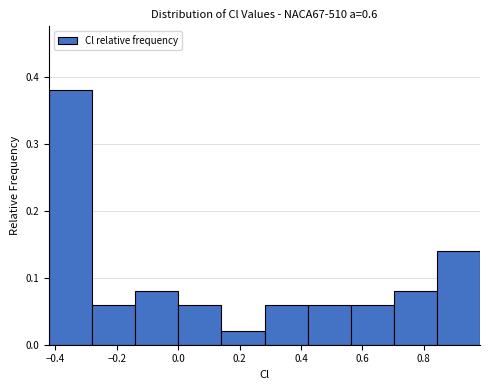

How tall is the bar that spans -0.28 to -0.14 on the x-axis? Neither the bar edges nor the heights are printed on the chart, so give them approximately, as read against the axes.

0.06